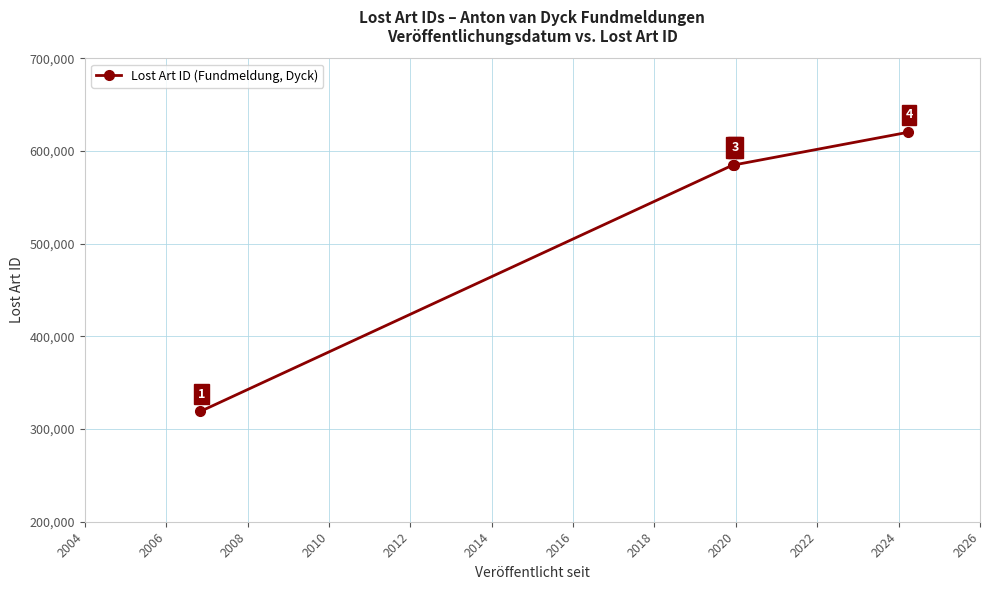

What is the average value?

527231